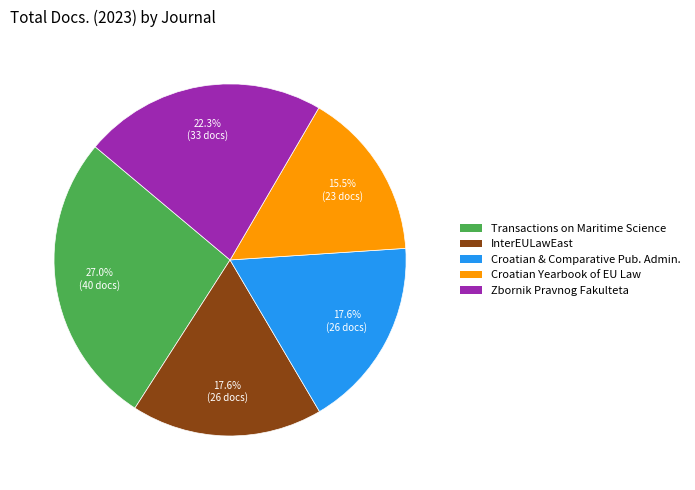

Is there a majority slice in this chart?

No